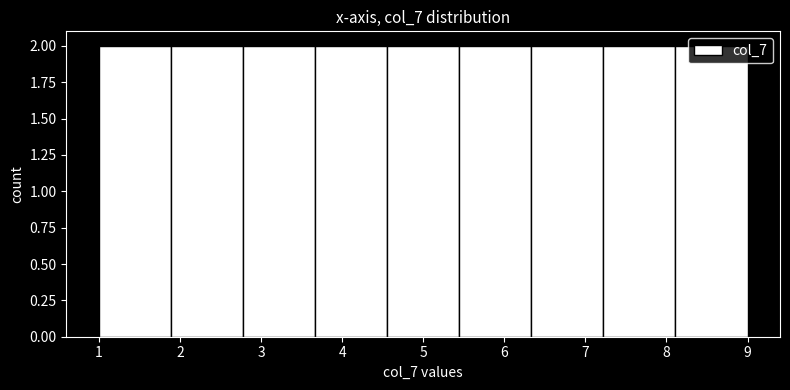

Reading left to right, list every bar in this chart as the range it spans on the x-axis followed by its height. Neither the bar edges nor the heights are printed on the chart, so give them approximately, as read against the axes.

1.0 to 1.9: 2
1.9 to 2.8: 2
2.8 to 3.7: 2
3.7 to 4.6: 2
4.6 to 5.4: 2
5.4 to 6.3: 2
6.3 to 7.2: 2
7.2 to 8.1: 2
8.1 to 9.0: 2